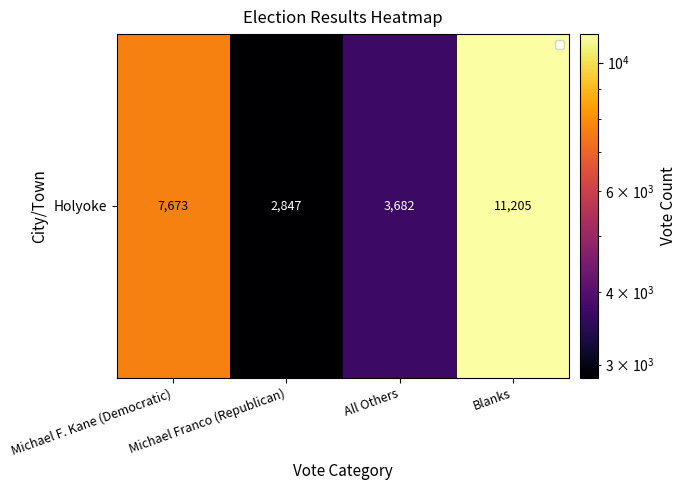

List the labels in order of value, largest first.

Blanks, Michael F. Kane (Democratic), All Others, Michael Franco (Republican)